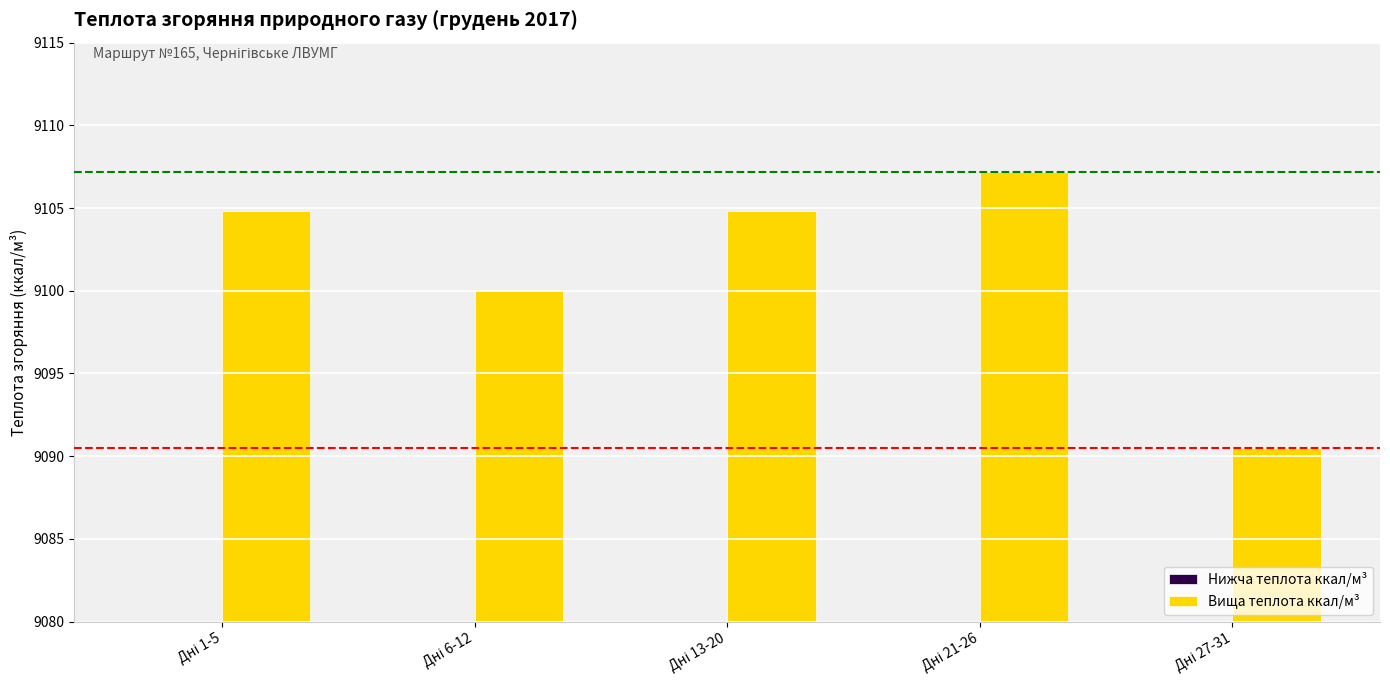

What is the difference between the highest and lowest values at Дні 13-20?

881.3